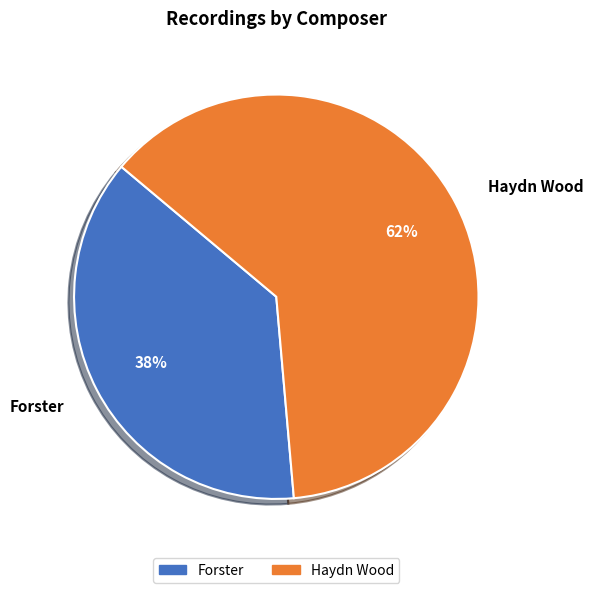

The Forster slice represents 48% of the pie. True or false?

False